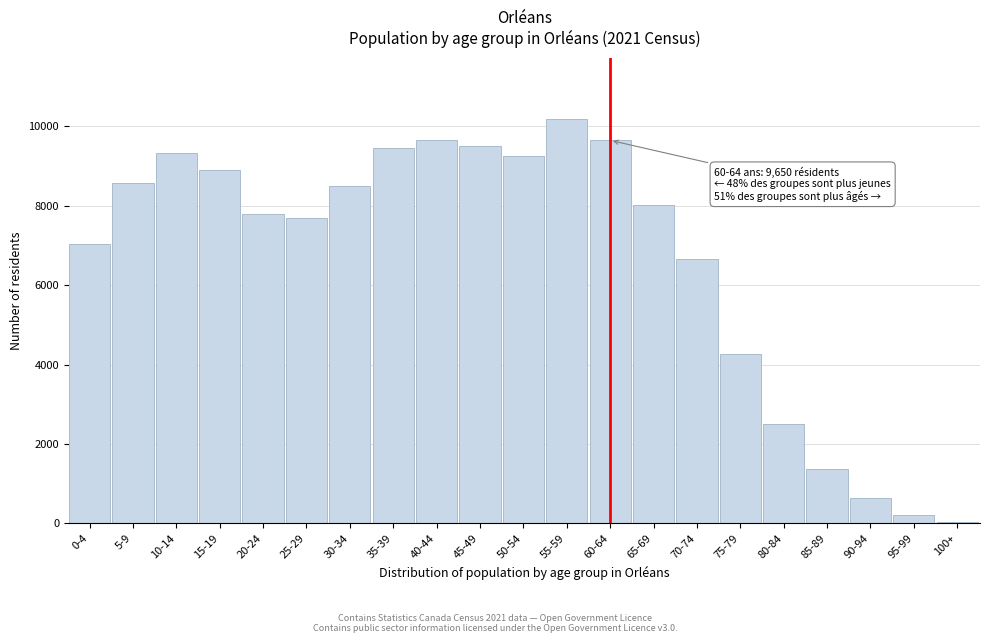

At which label is the value closest to 5117?

75-79